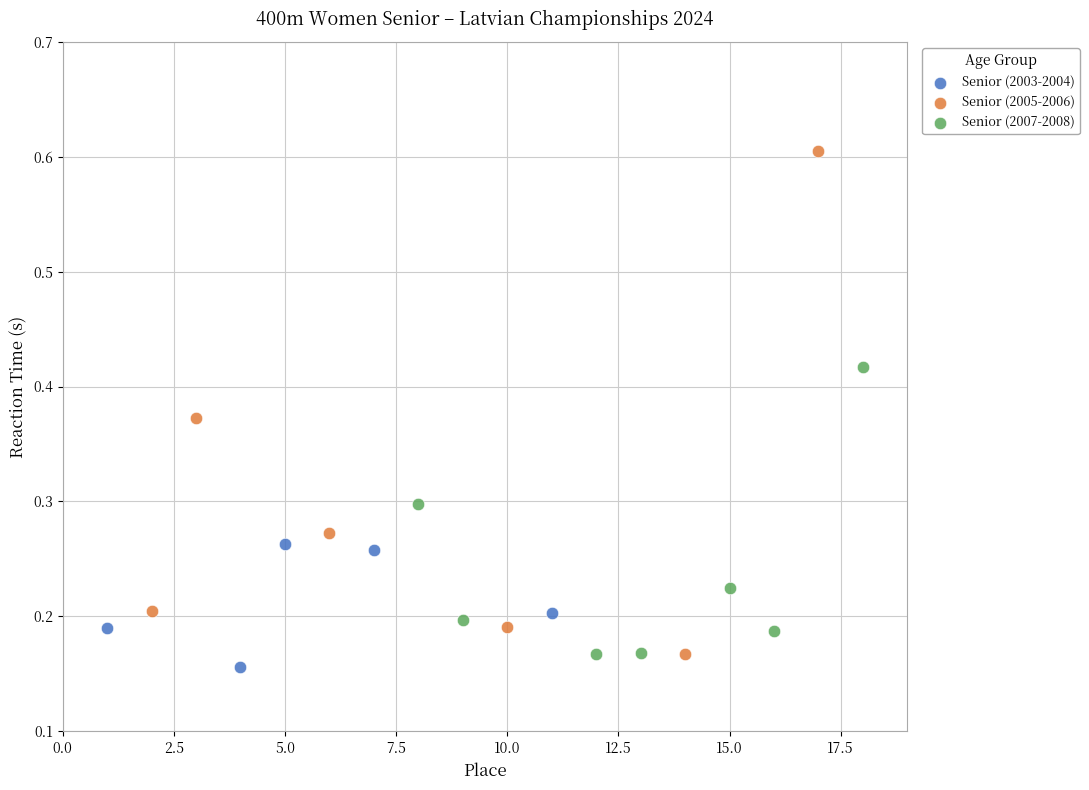

Which series reaches the maximum Y coordinate?

Senior (2005-2006)